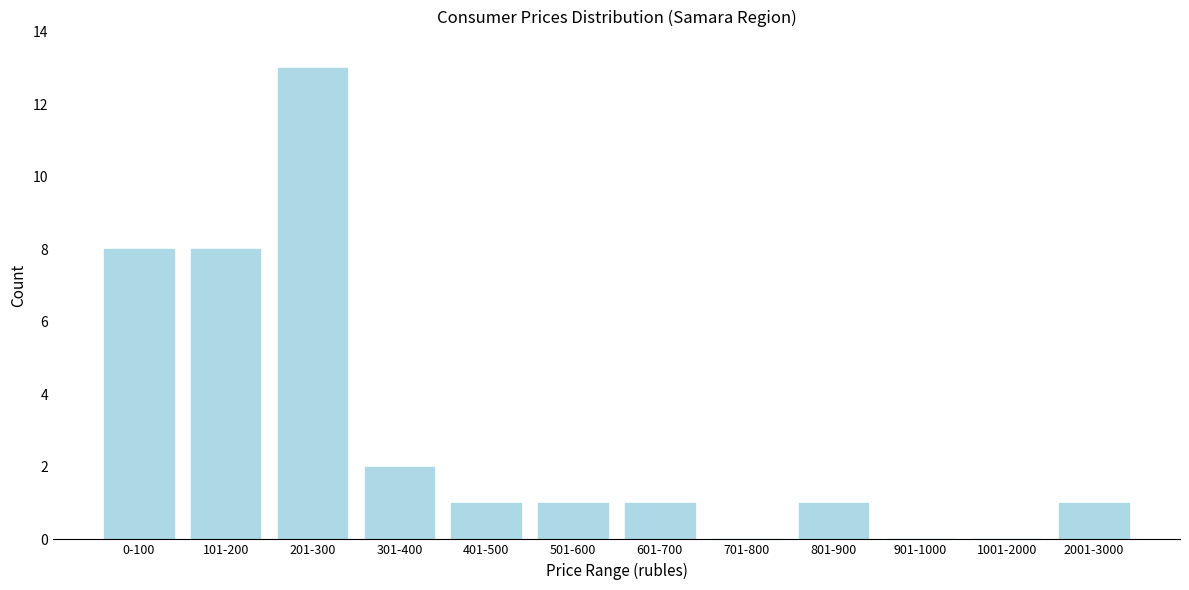

Reading right to left, list all the values displayed in this chart.

2001-3000=1	1001-2000=0	901-1000=0	801-900=1	701-800=0	601-700=1	501-600=1	401-500=1	301-400=2	201-300=13	101-200=8	0-100=8